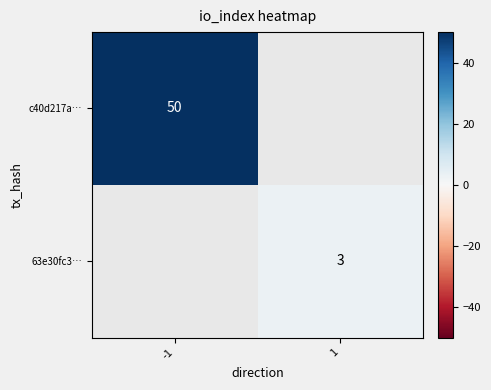

The c40d217a… series shows 50 at -1. True or false?

True